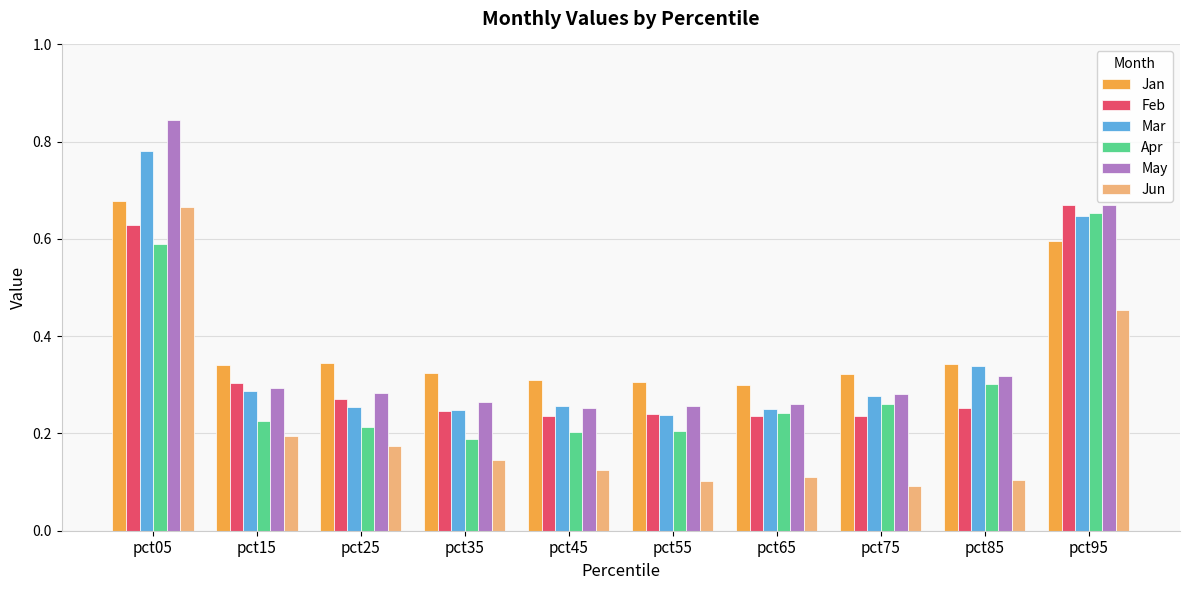

True or false: Jan has a value of 0.3 at pct15.

True